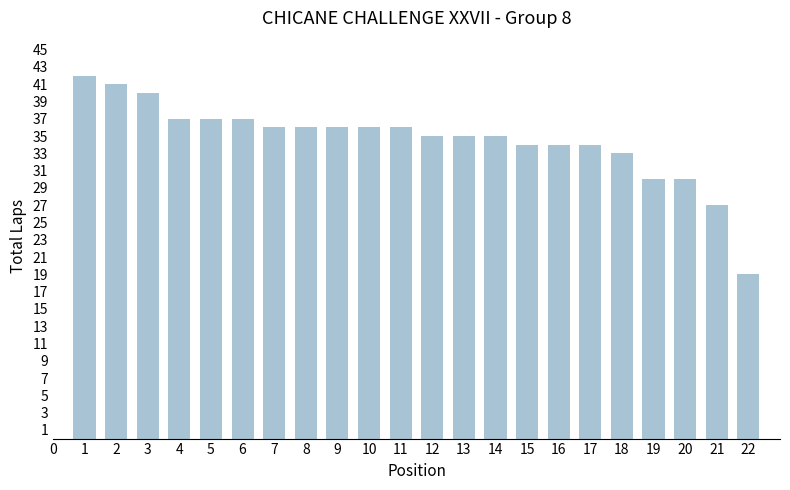

Is it true that the value at 15 is 7?

False